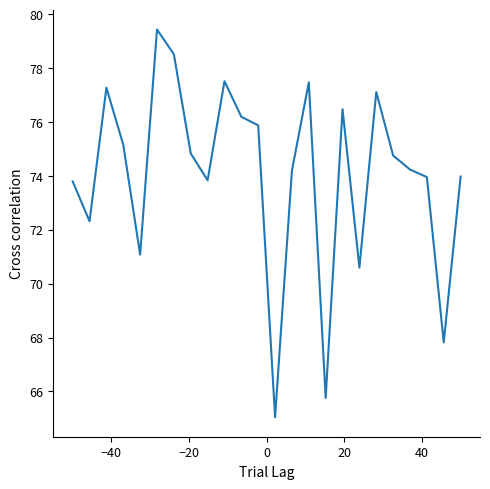

Does the chart have visible grid lines?

No